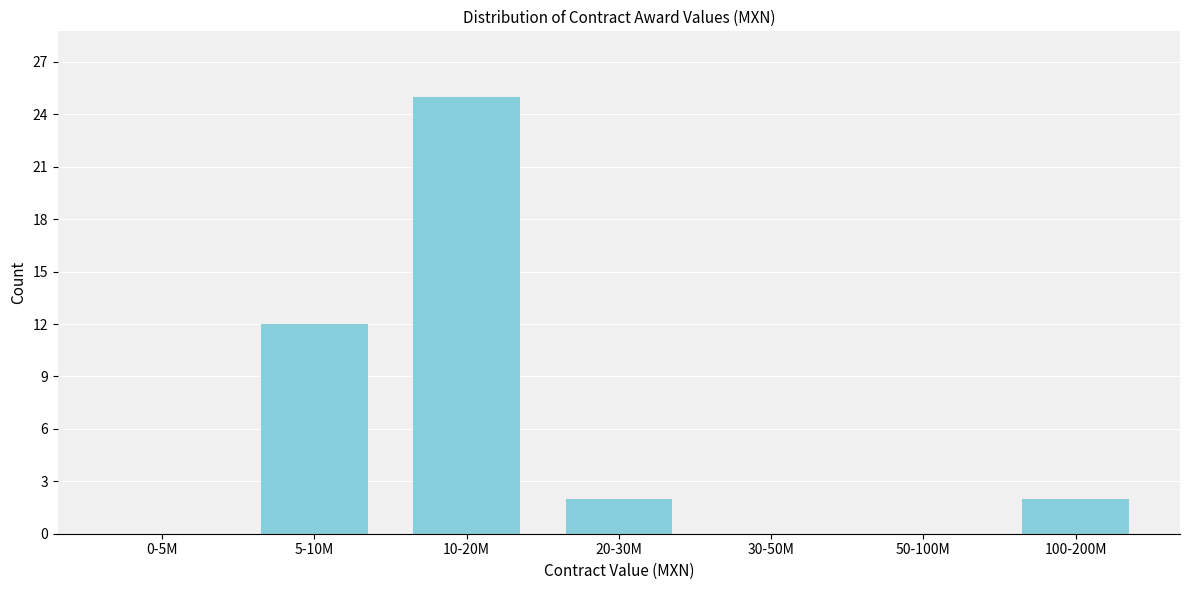

Reading left to right, list all the values displayed in this chart.

0-5M=0	5-10M=12	10-20M=25	20-30M=2	30-50M=0	50-100M=0	100-200M=2